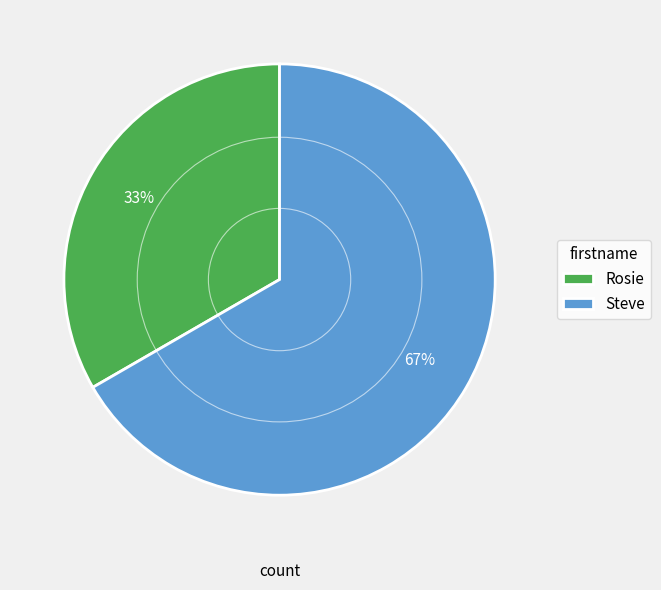

Combined, do Steve and Rosie account for over 50%?

Yes